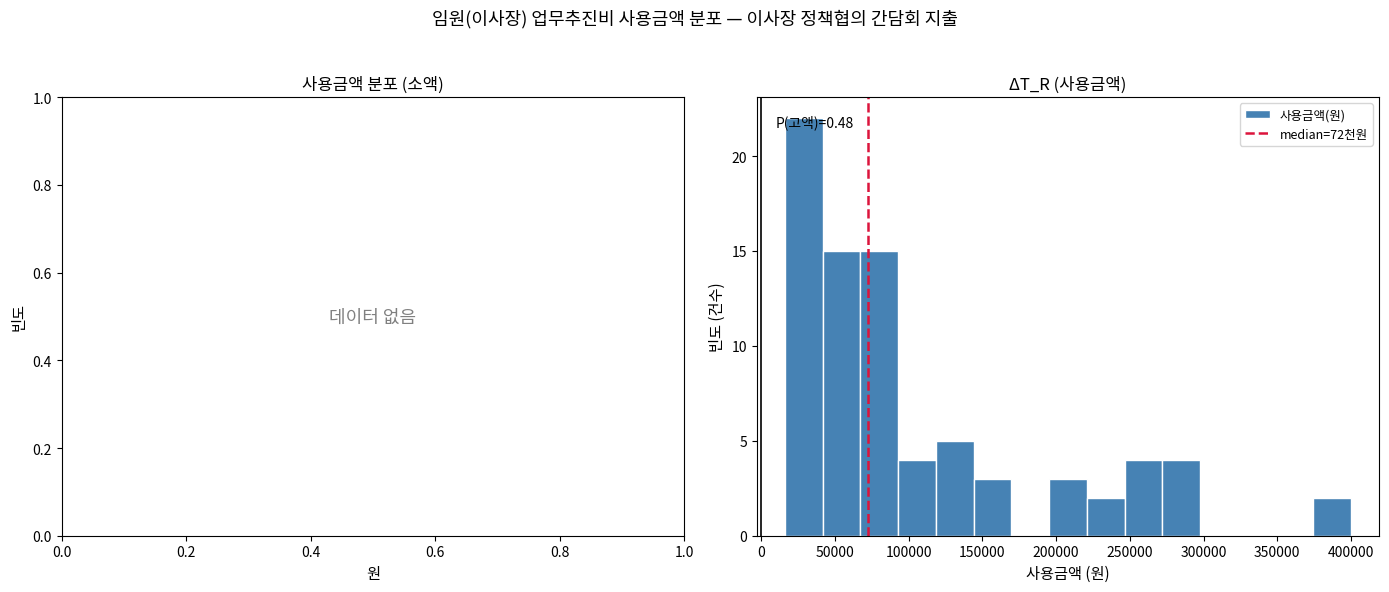

Over which range of the x-axis is the bar tallest?

15000 to 40000